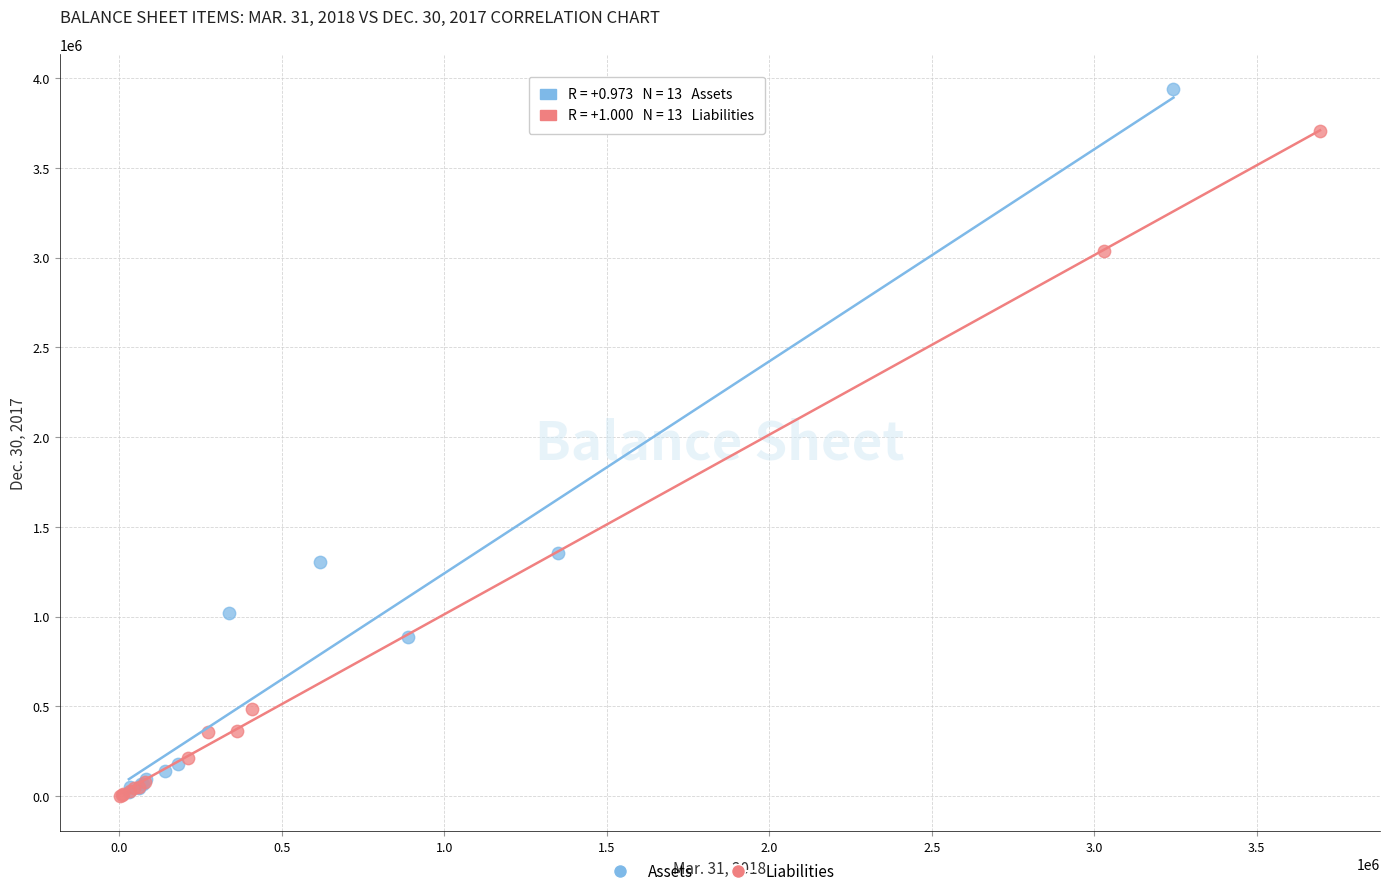

What are all the series names shown in the legend?

Assets, Liabilities